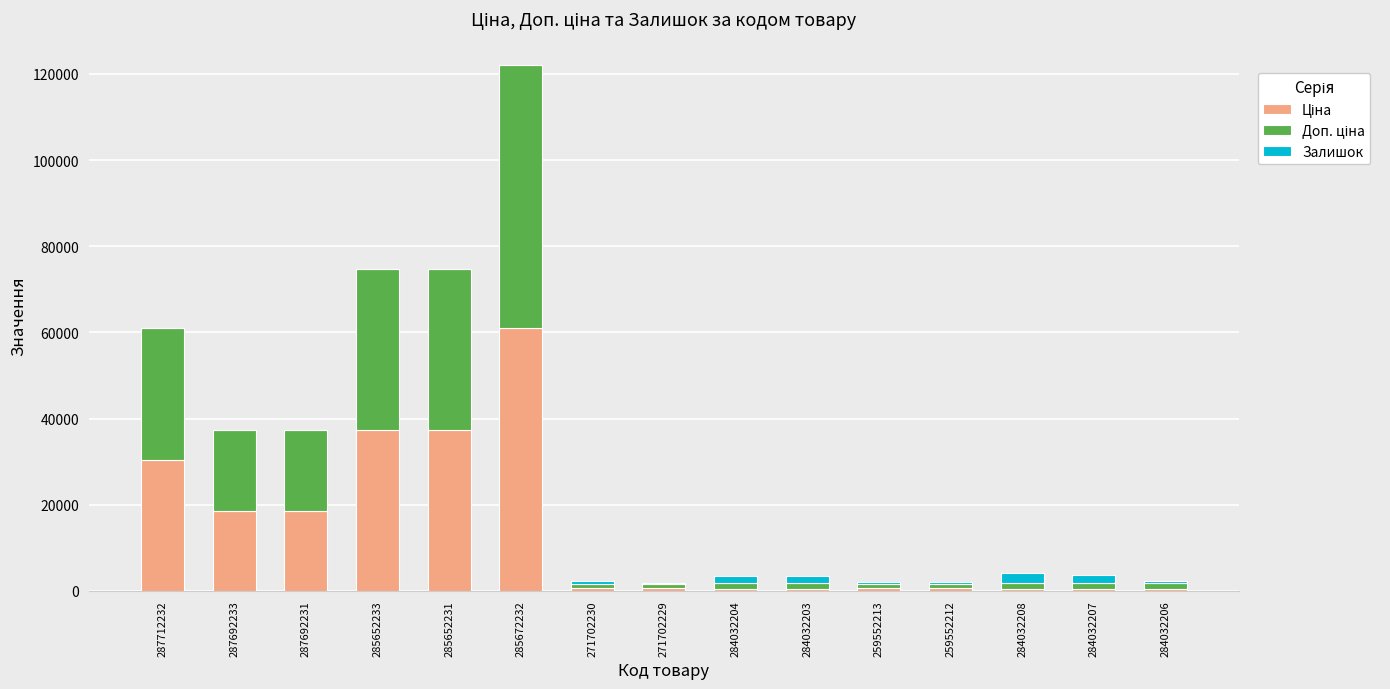

At which category is the sum across all series the highest?

285672232